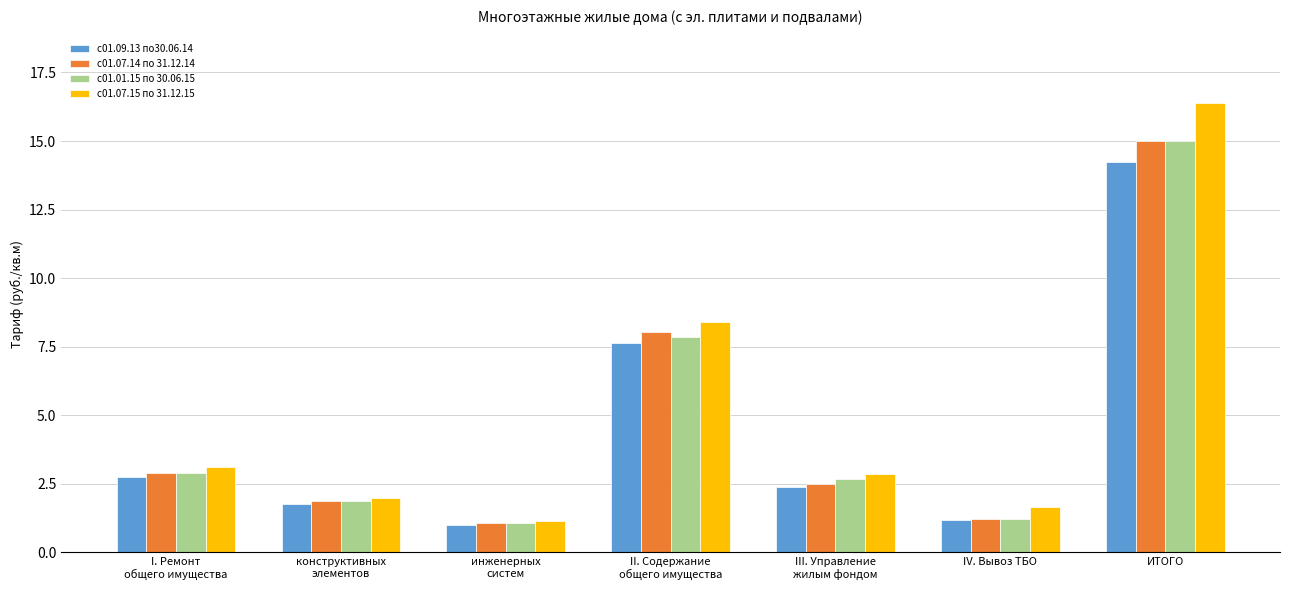

What is the average value of the с01.09.13 по30.06.14 series?

4.4